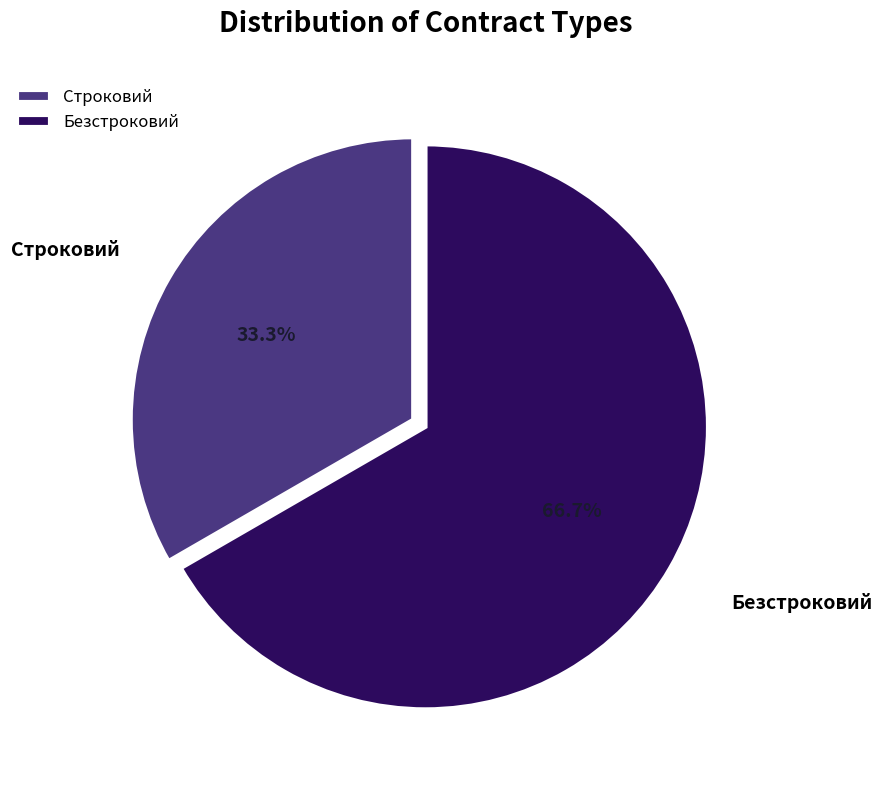

Which slice is the largest?

Безстроковий